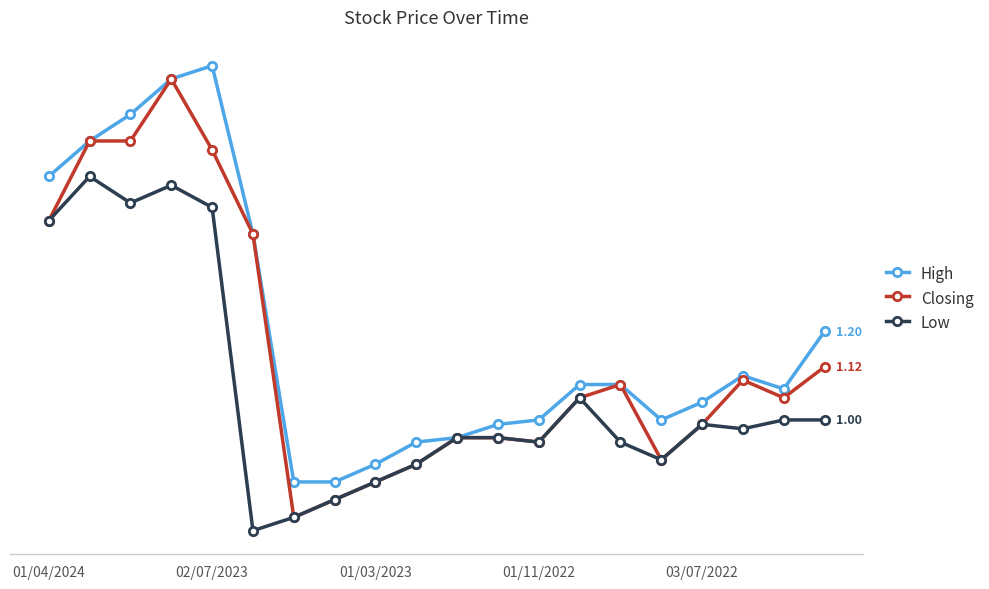

True or false: High and Low cross at least once.

False